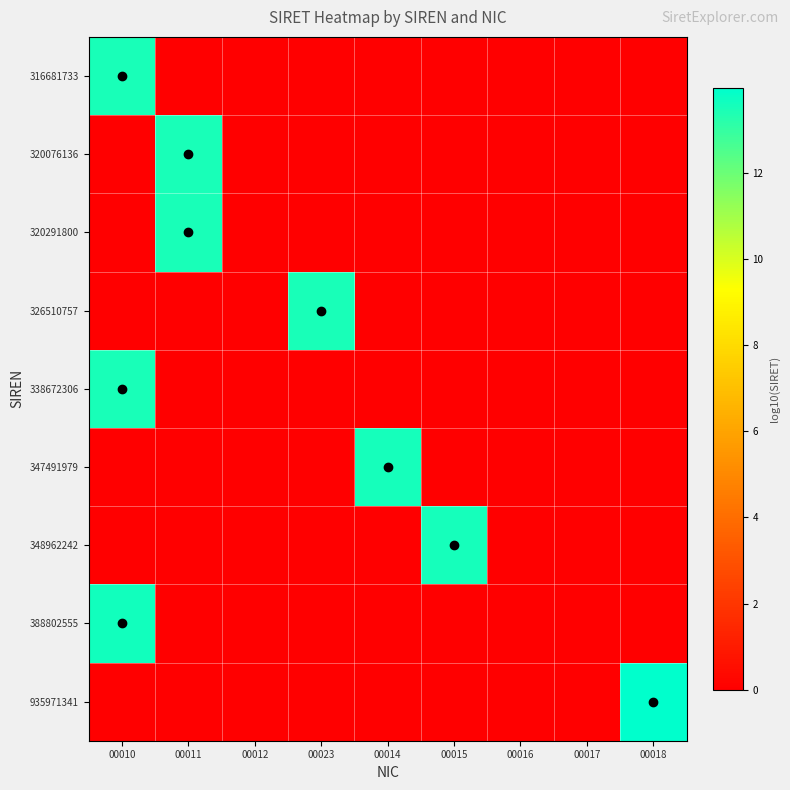

Rank the series by their maximum value, from lowest to highest.

316681733, 320076136, 320291800, 326510757, 338672306, 347491979, 348962242, 388802555, 935971341